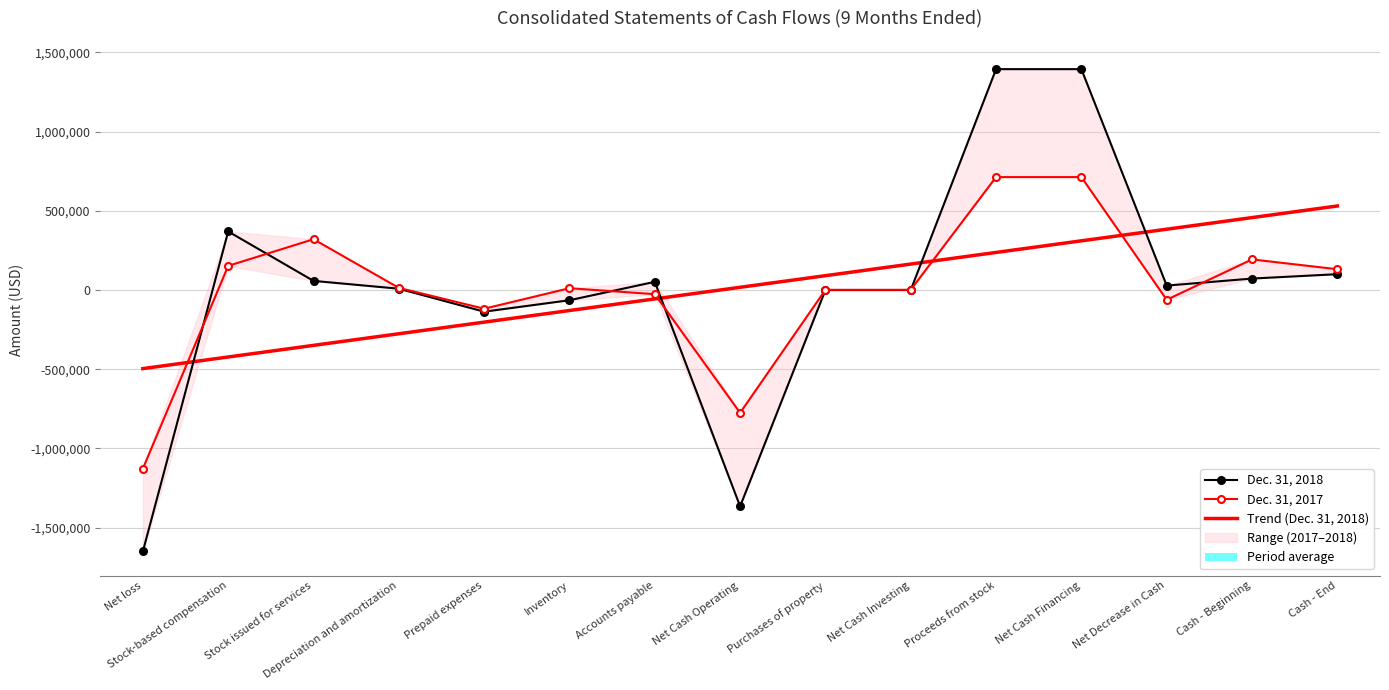

How many times do Dec. 31, 2018 and Dec. 31, 2017 cross each other?

6